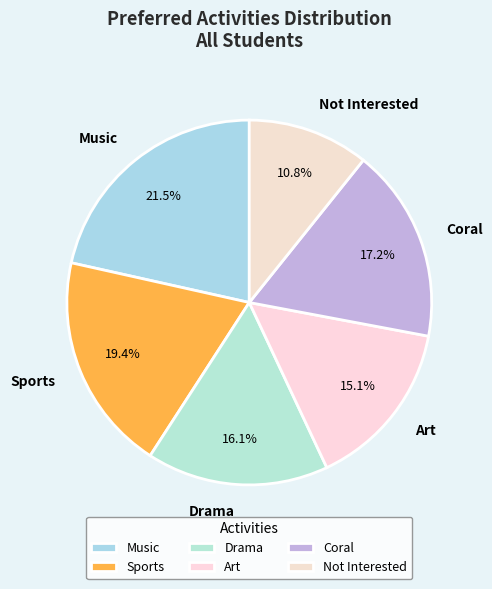

Is Coral the majority of the pie?

No